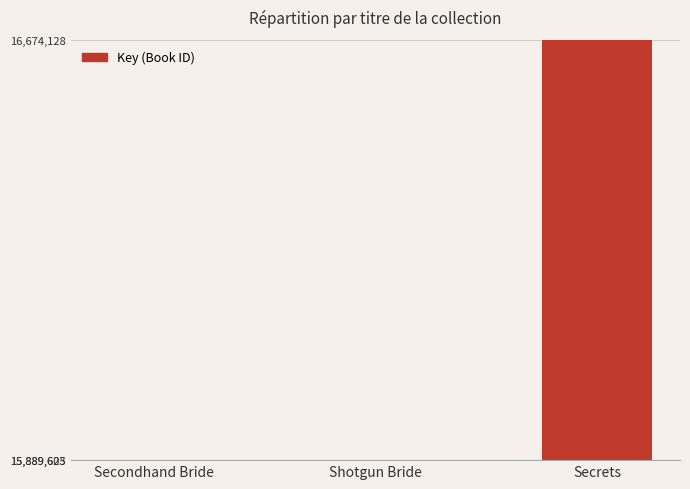

Which category has the highest value across all series?

Secrets